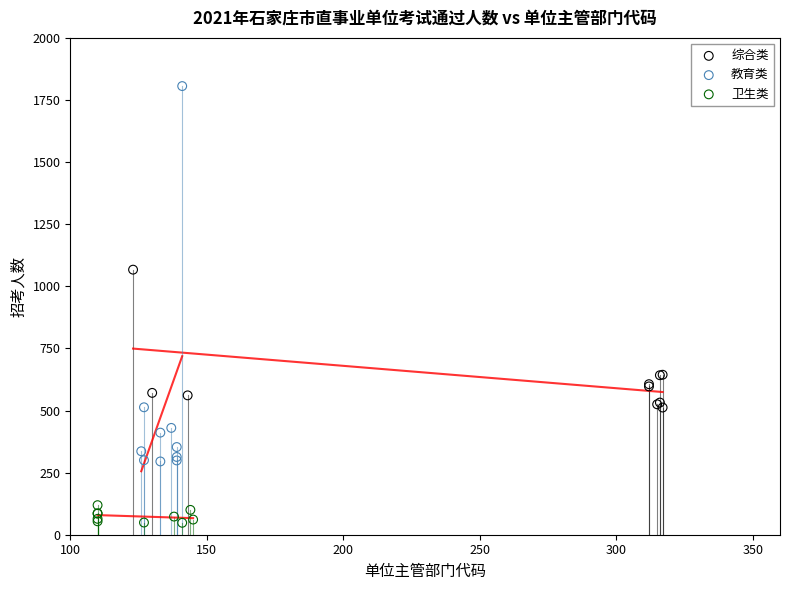

Which series has the largest Y range (max minus min)?

教育类